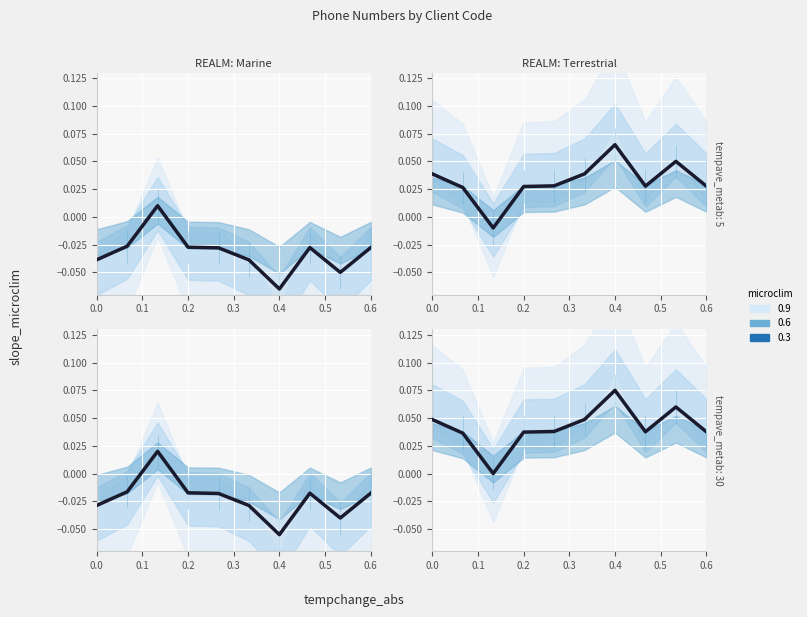

True or false: the data has more than 2 interior local peaks.

False